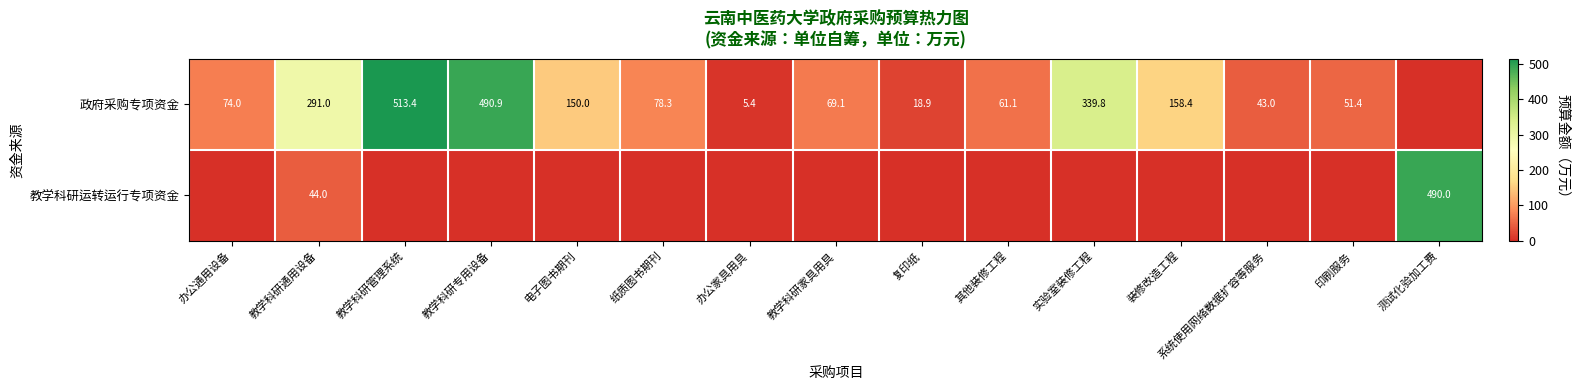

What is the sum of the 政府采购专项资金 values at 教学科研管理系统 and 实验室装修工程?

853.2